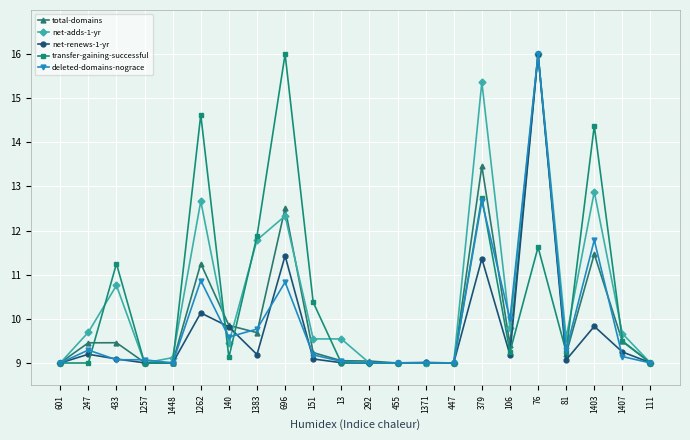

What is the greatest value displayed?

16.0